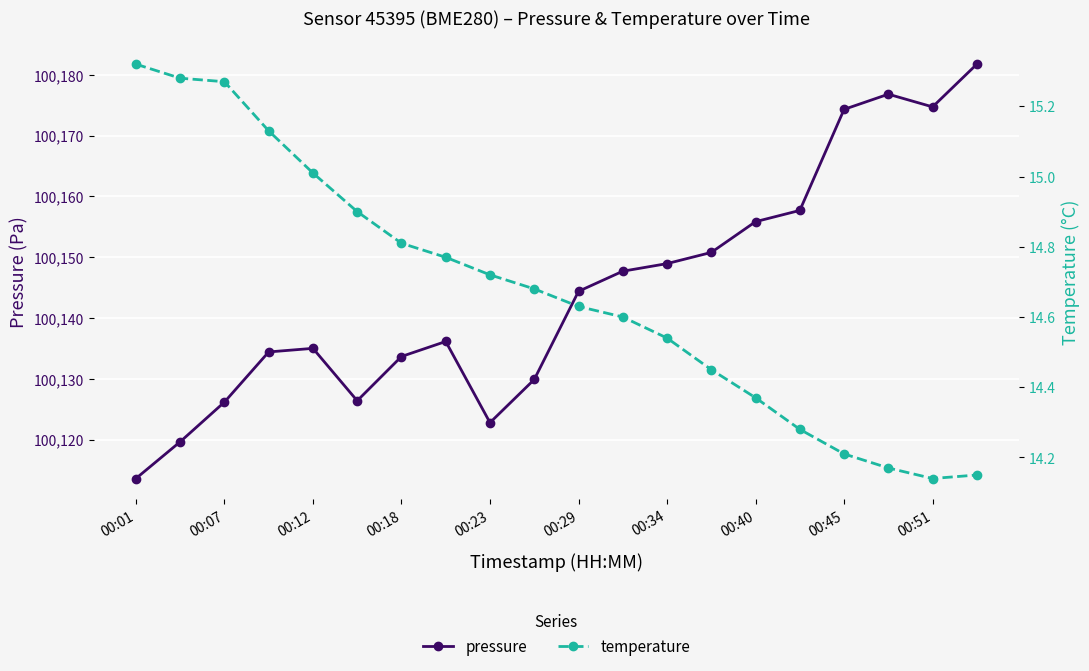

At how many categories does at least one series exceed 18059?

20